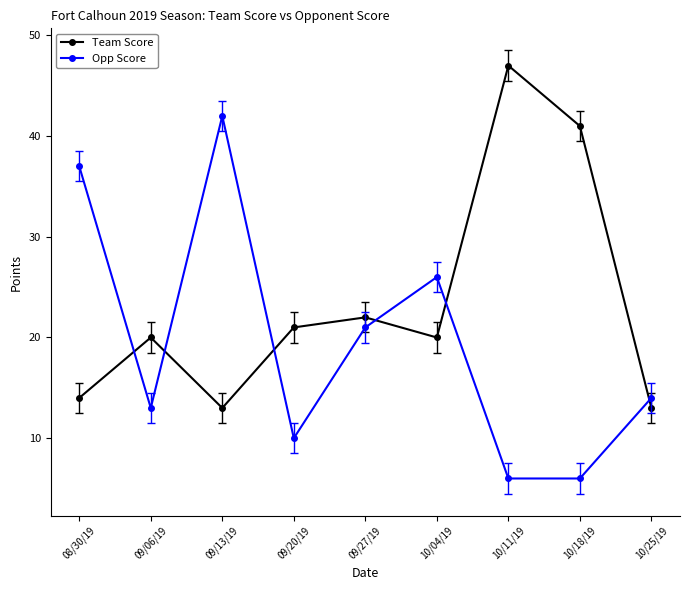

What is the difference between the Opp Score values at 09/13/19 and 09/27/19?

21